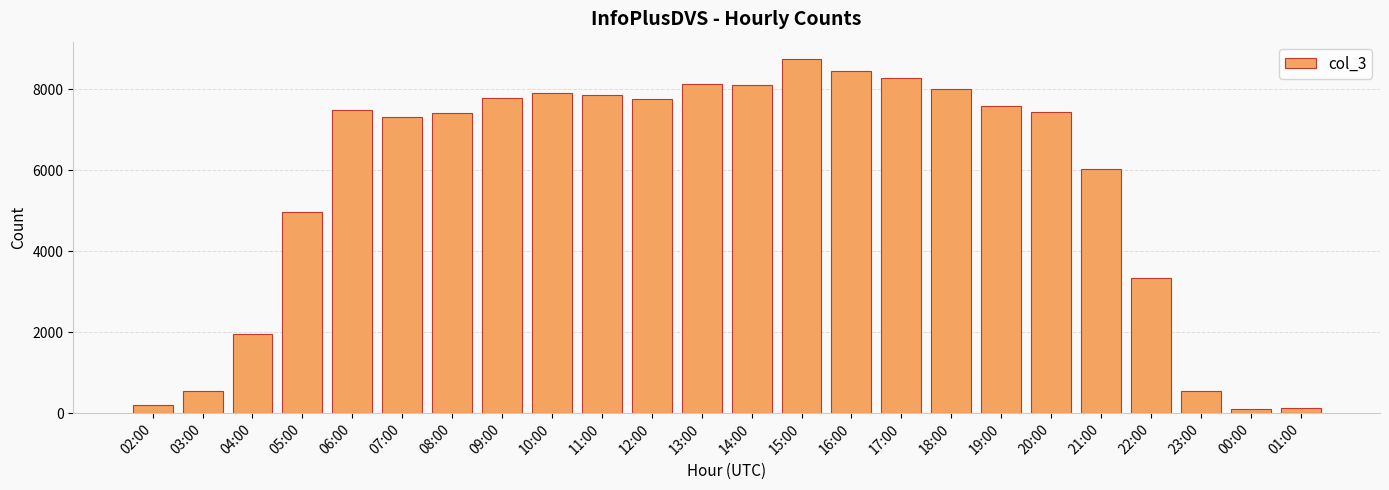

Which label corresponds to the largest value in the chart?

15:00